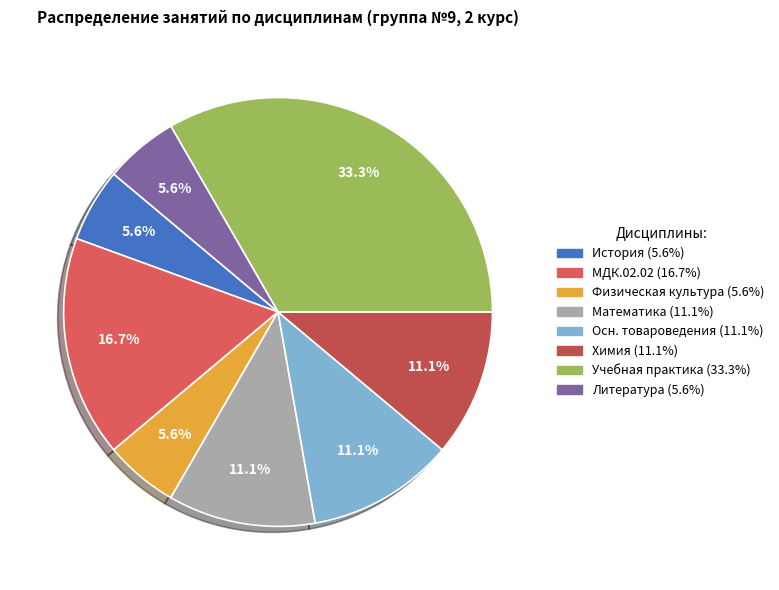

Combined, what portion of the pie is Учебная практика and Математика?

44.4%